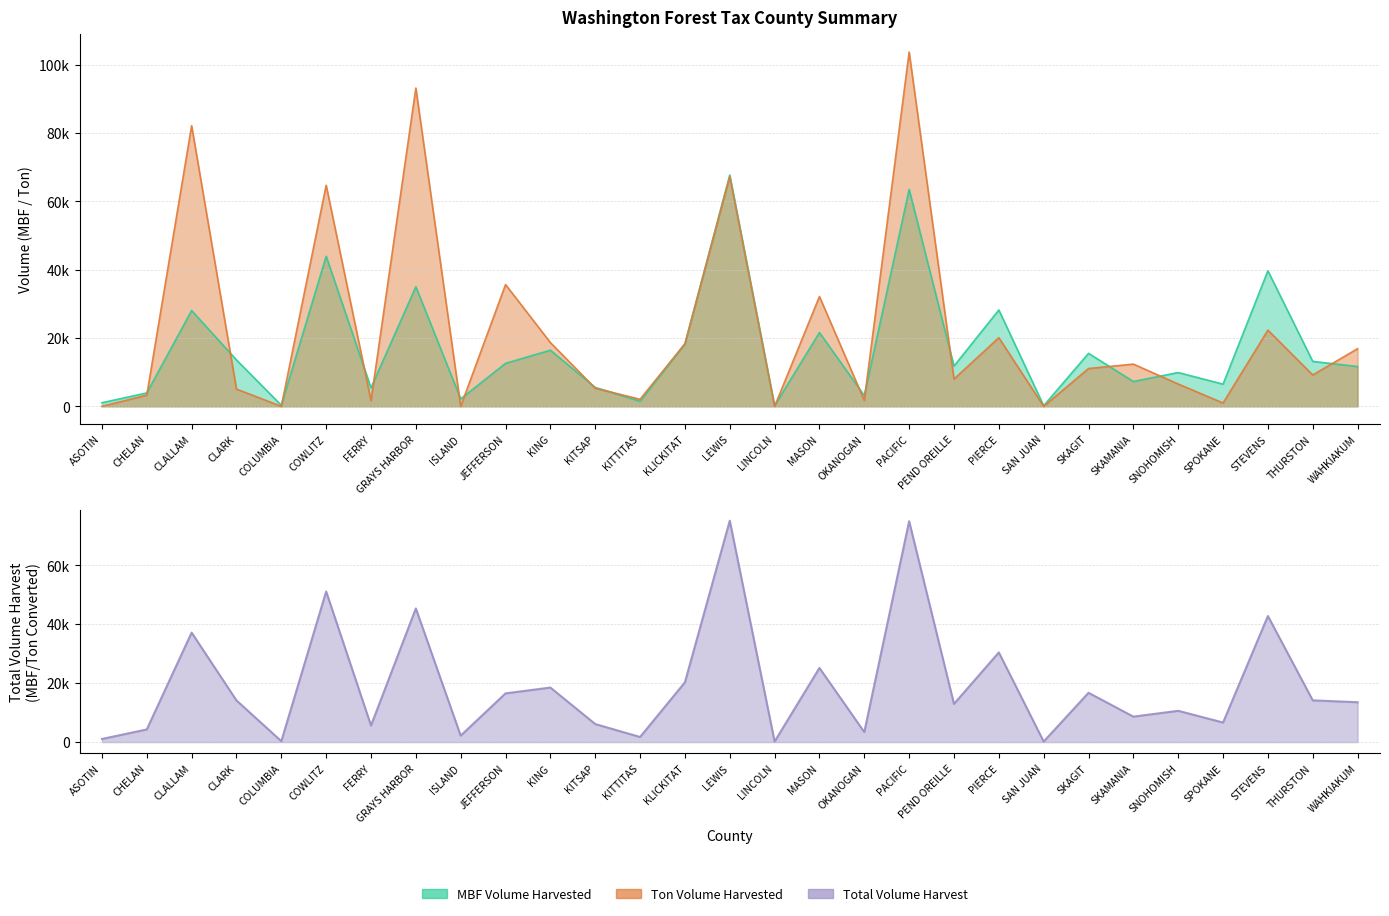

What is the difference between the maximum and minimum values in the Total Volume Harvest series?

74959